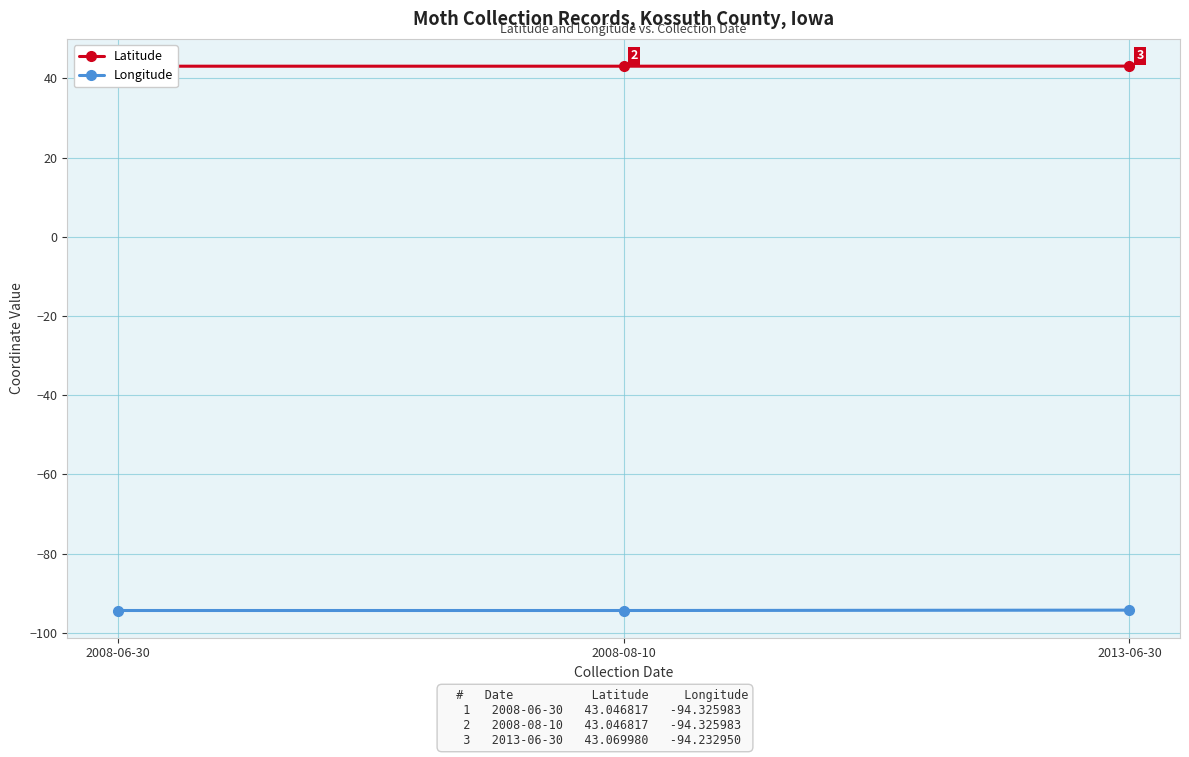

Reading right to left, extract all data points from this chart.

Latitude: 43.1	43.0	43.0
Longitude: -94.2	-94.3	-94.3